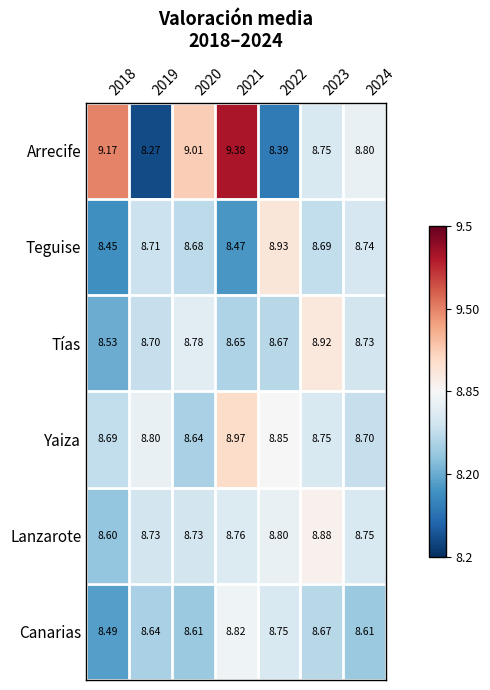

Count the number of categories in the chart.

7